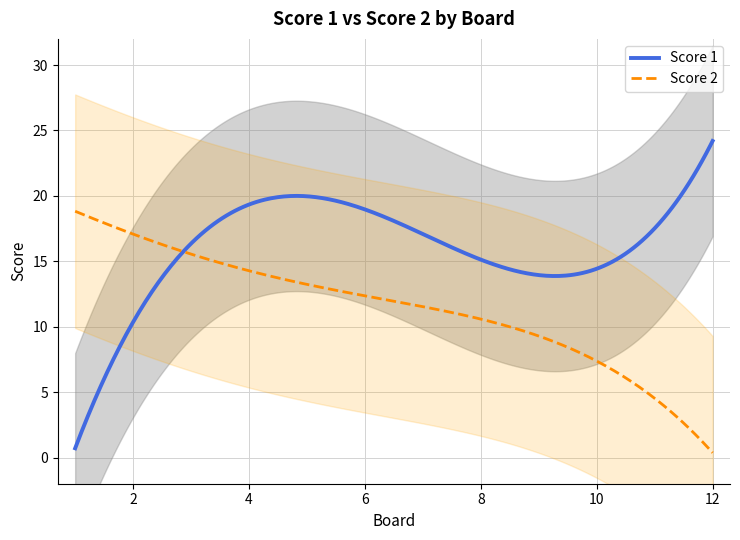

What is the maximum value for Score 1?

24.2